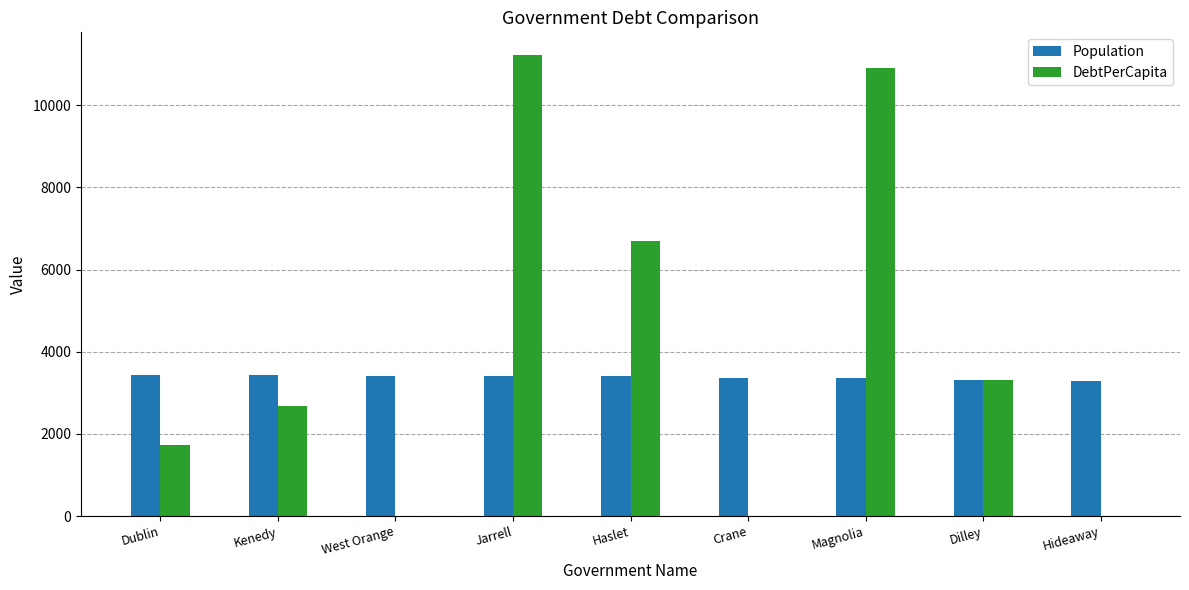

What is the sum of the Population values at Kenedy and Crane?

6784.0